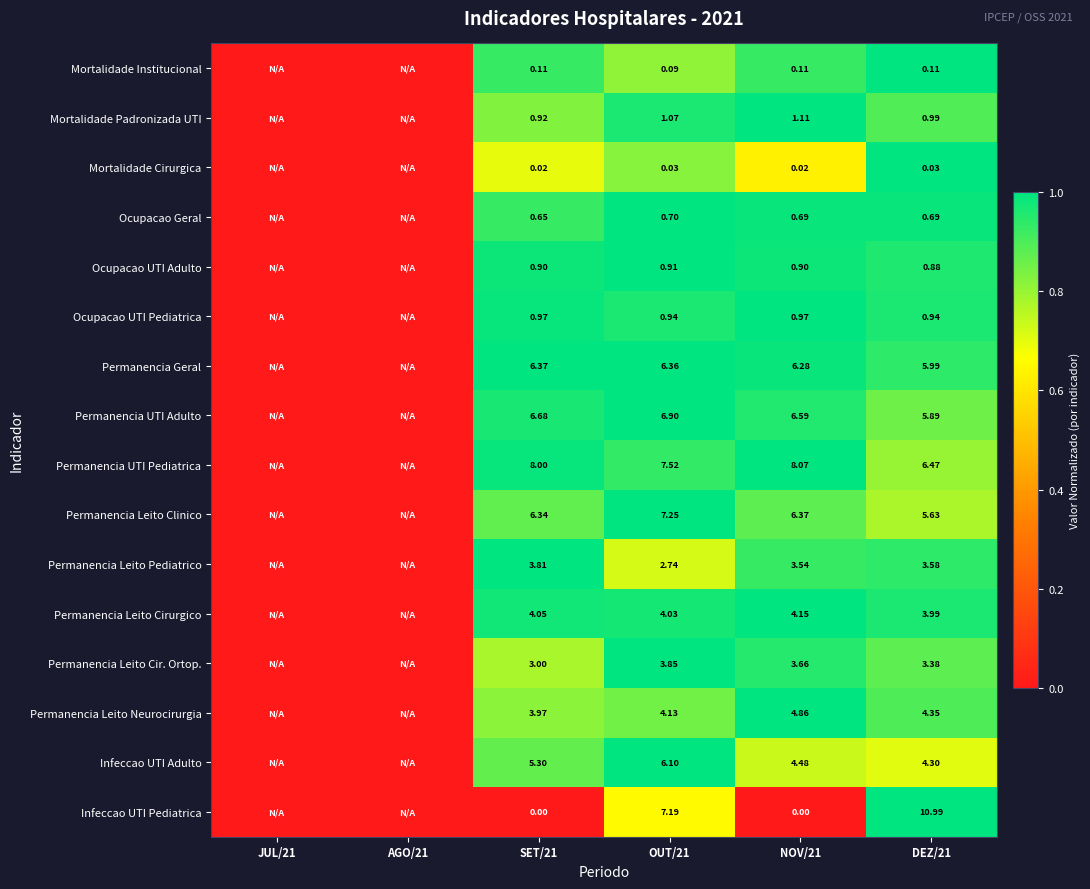

At SET/21, list the series in order from smallest to largest.

Infeccao UTI Pediatrica, Mortalidade Cirurgica, Mortalidade Institucional, Ocupacao Geral, Ocupacao UTI Adulto, Mortalidade Padronizada UTI, Ocupacao UTI Pediatrica, Permanencia Leito Cir. Ortop., Permanencia Leito Pediatrico, Permanencia Leito Neurocirurgia, Permanencia Leito Cirurgico, Infeccao UTI Adulto, Permanencia Leito Clinico, Permanencia Geral, Permanencia UTI Adulto, Permanencia UTI Pediatrica